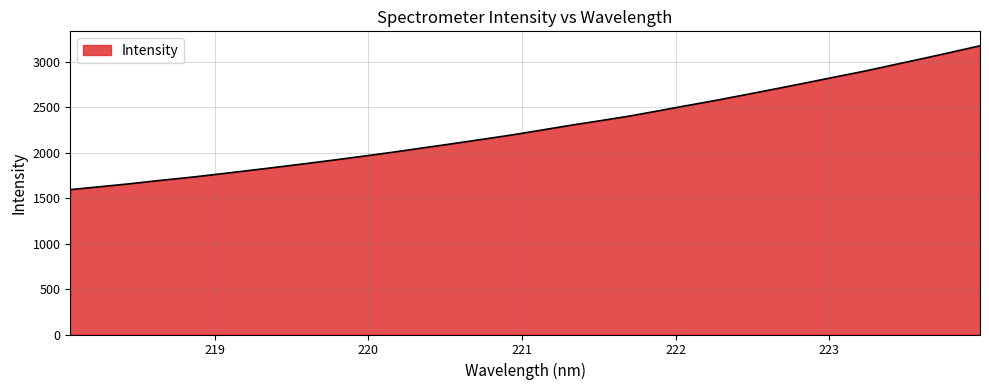

What is the difference between the maximum and minimum values?

1583.7